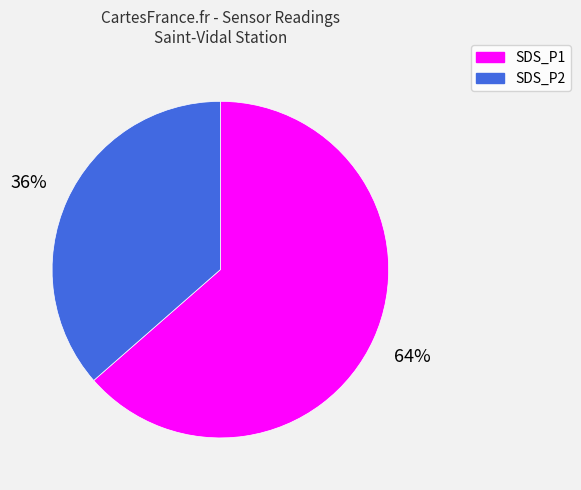

How many segments does this pie chart have?

2